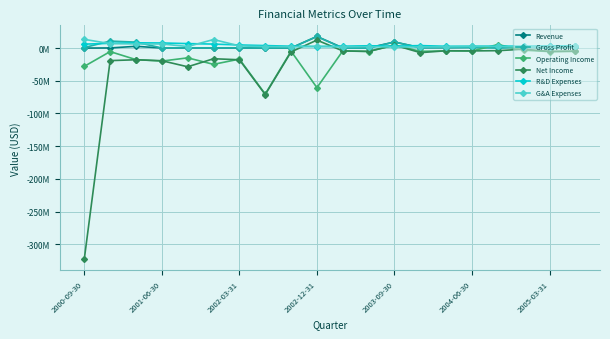

What is the minimum value shown in the chart?

-322869235